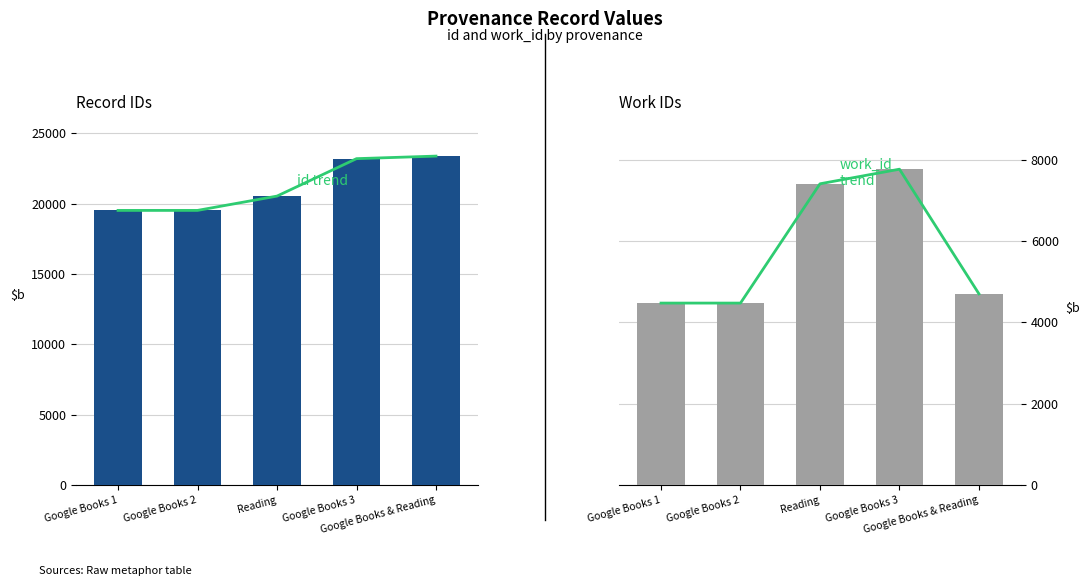

At which category is the sum across all series the highest?

Google Books 3